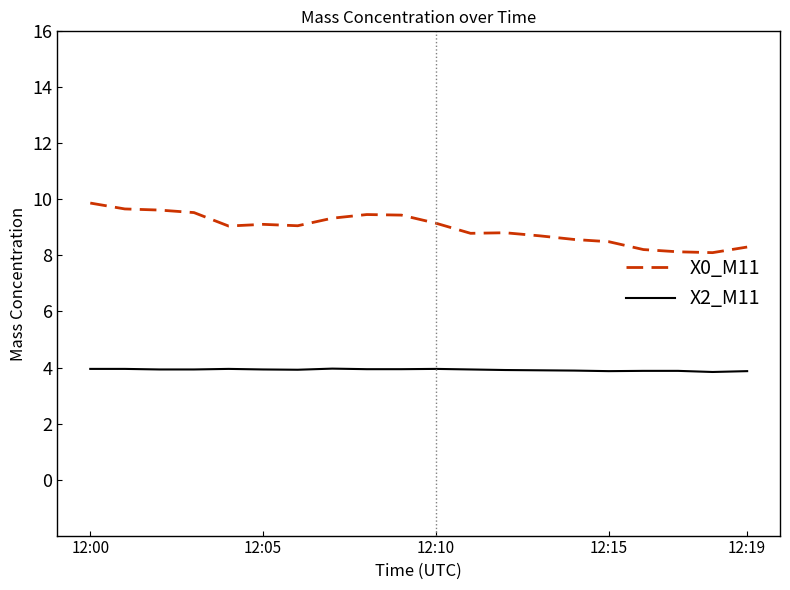

True or false: X0_M11 and X2_M11 intersect in this chart.

False